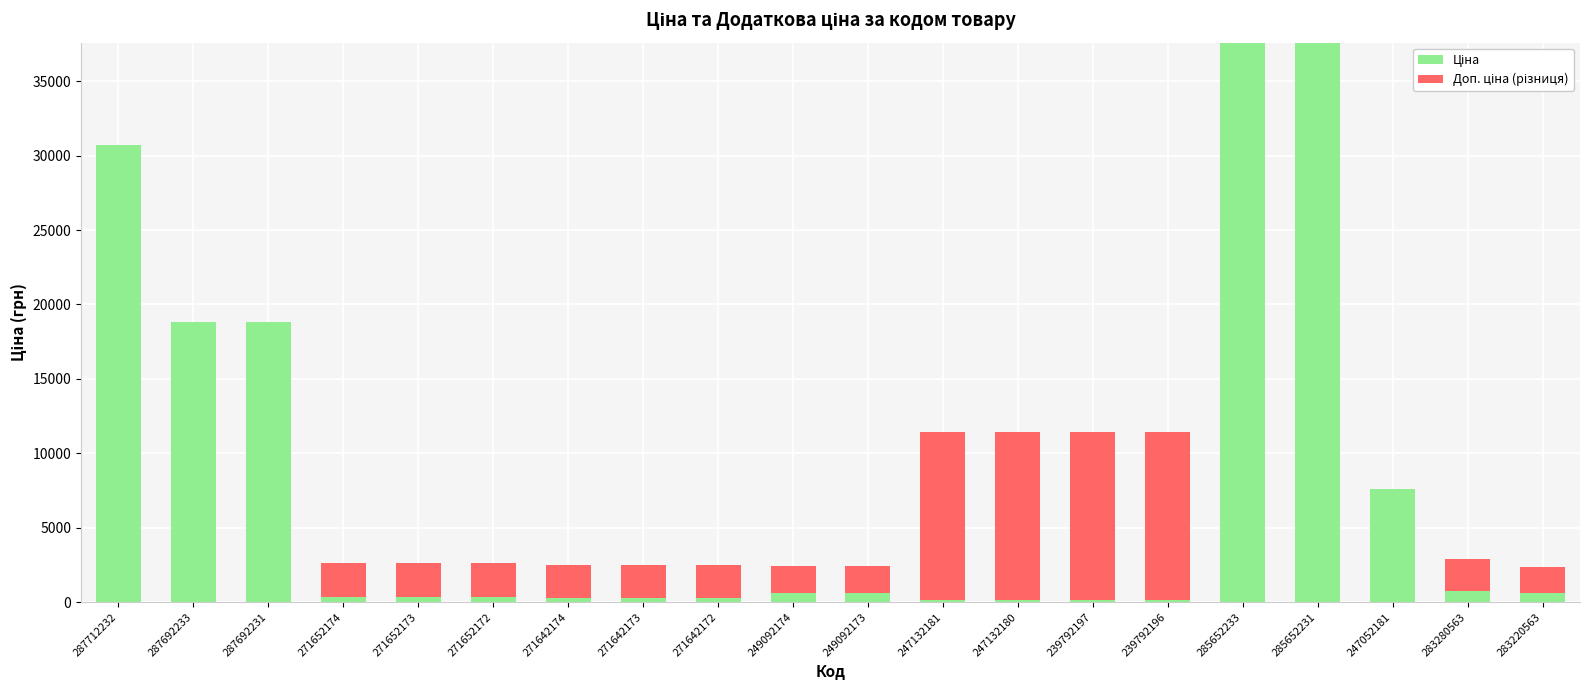

At which category is the sum across all series the highest?

285652233